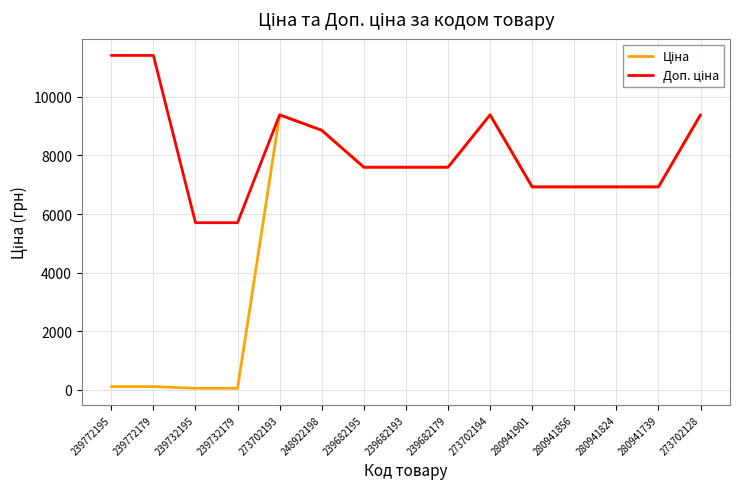

What is the total value across all series at 239682179?

15193.1